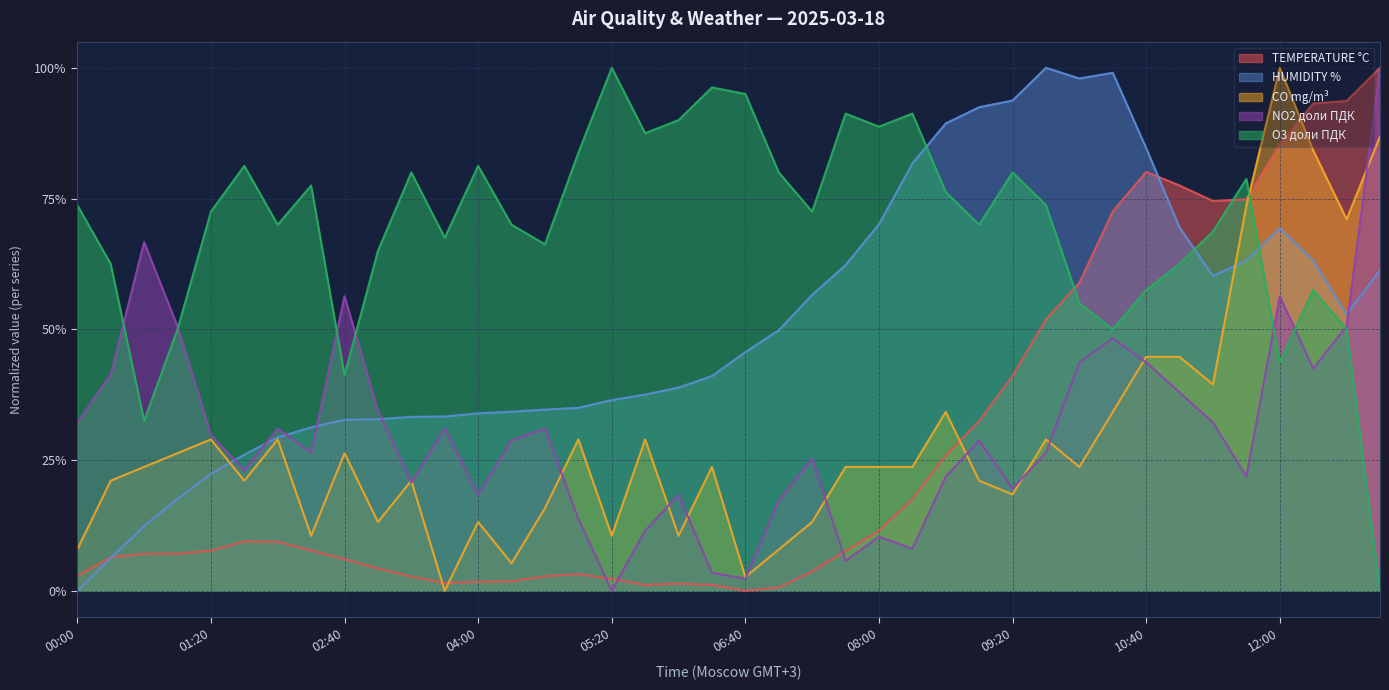

How many interior local peaks does the HUMIDITY % series have?

3